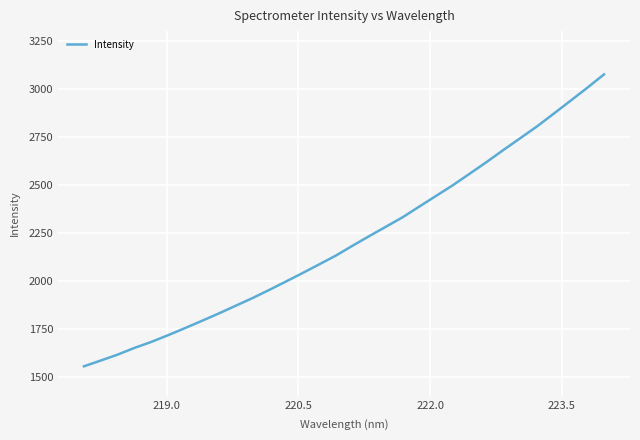

What is the greatest value displayed?

3074.6